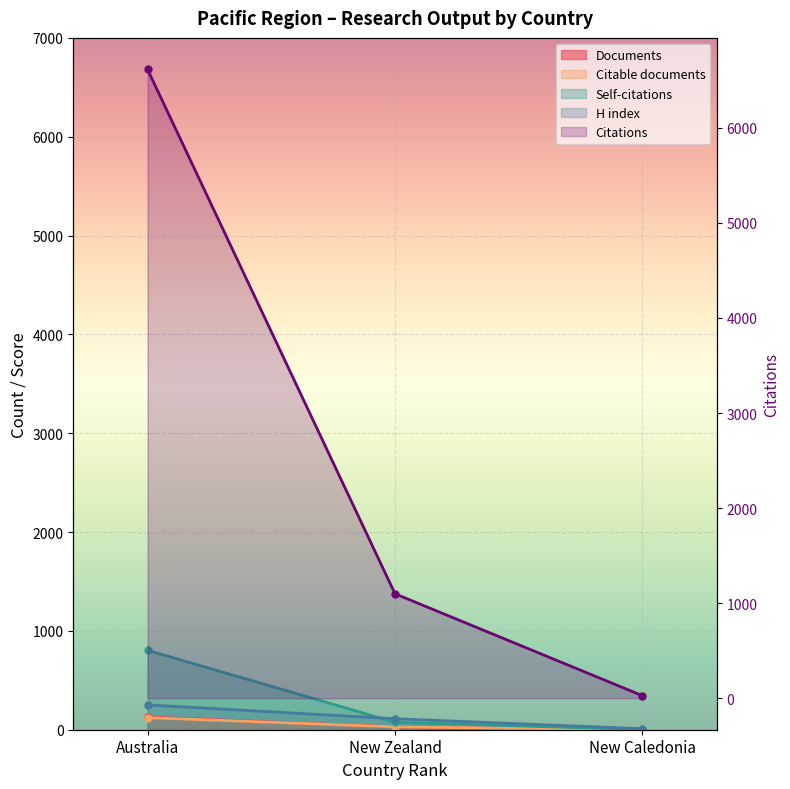

Which category has the highest value across all series?

Australia